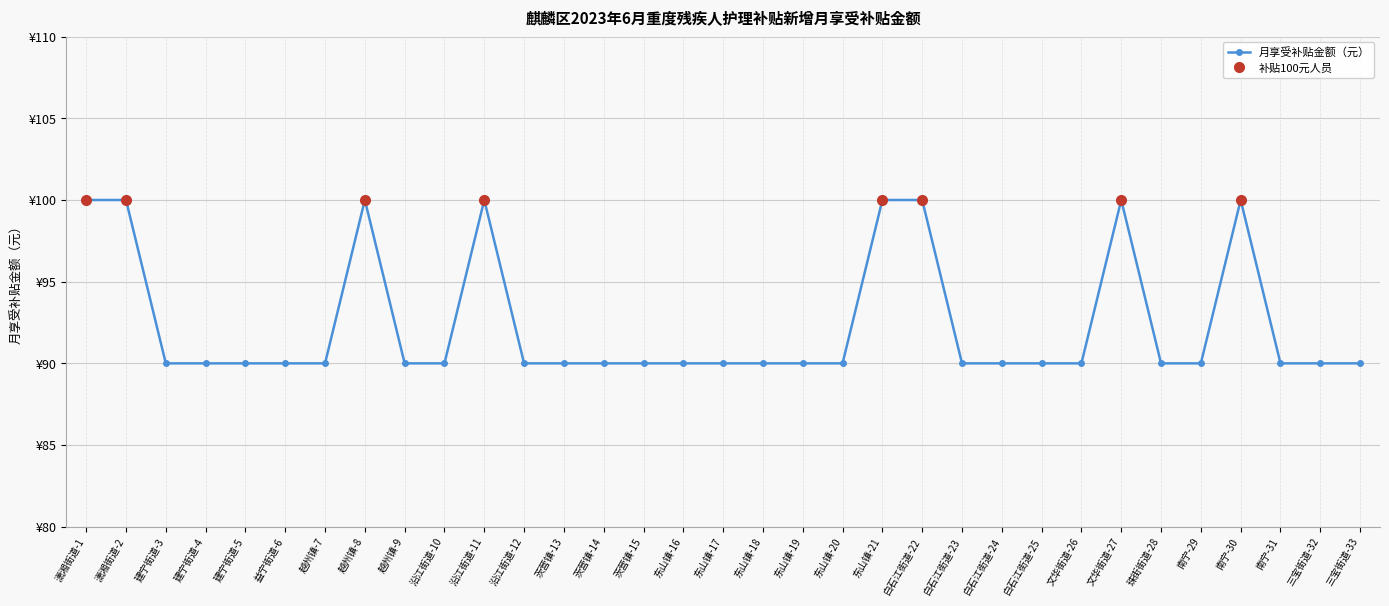

Which has a higher value, 南宁-30 or 文华街道-26?

南宁-30